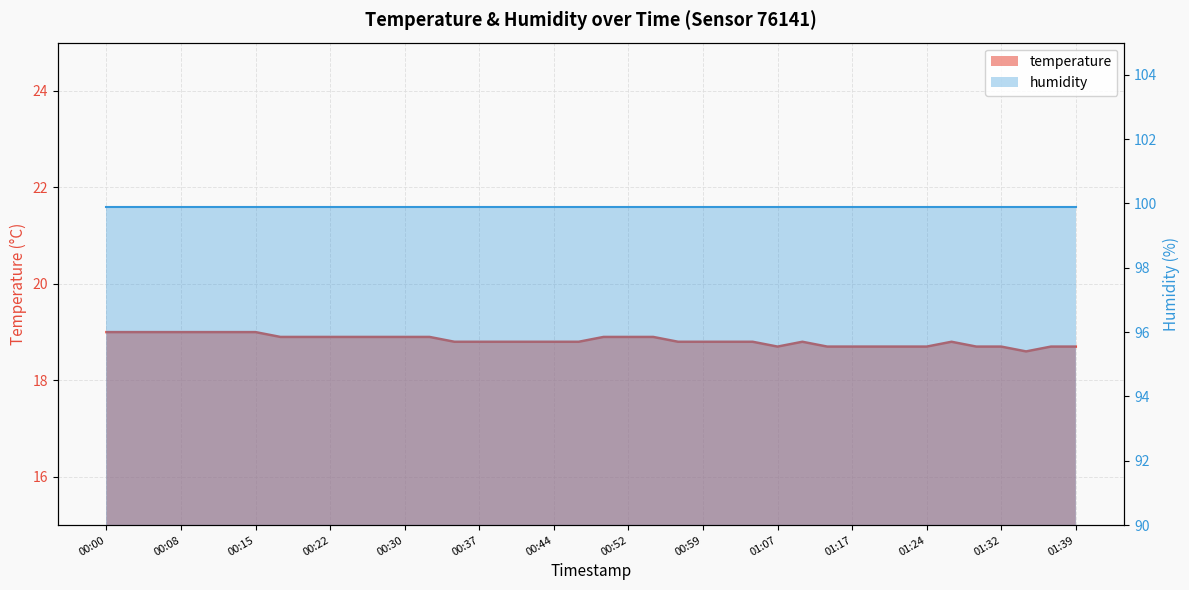

At which category does the data reach its first local valley?

01:07